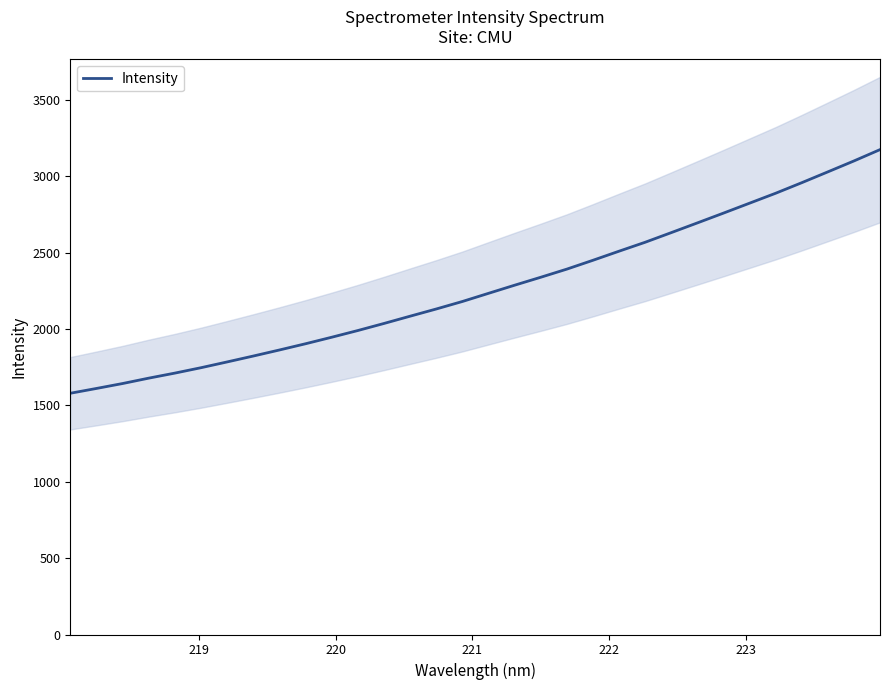

What is the minimum value for Intensity?

1580.0